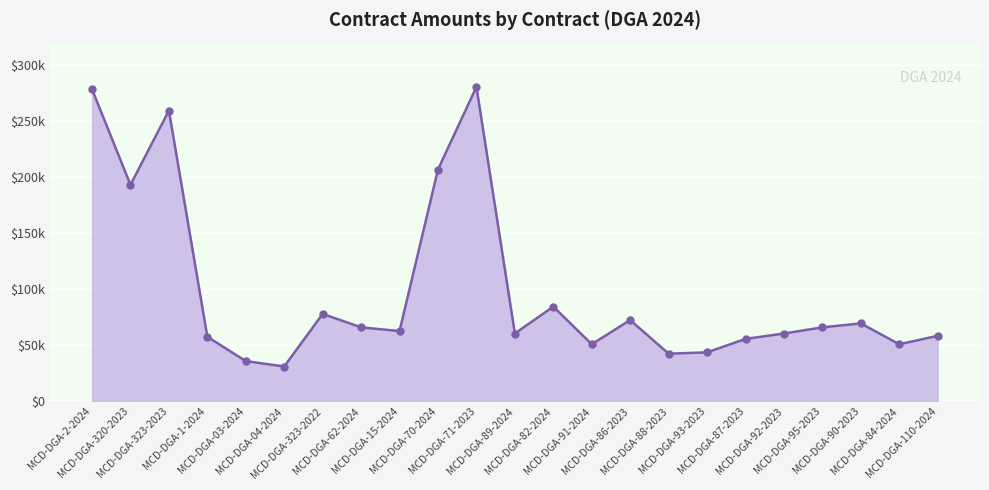

What is the difference between the maximum and minimum values?

249425.0